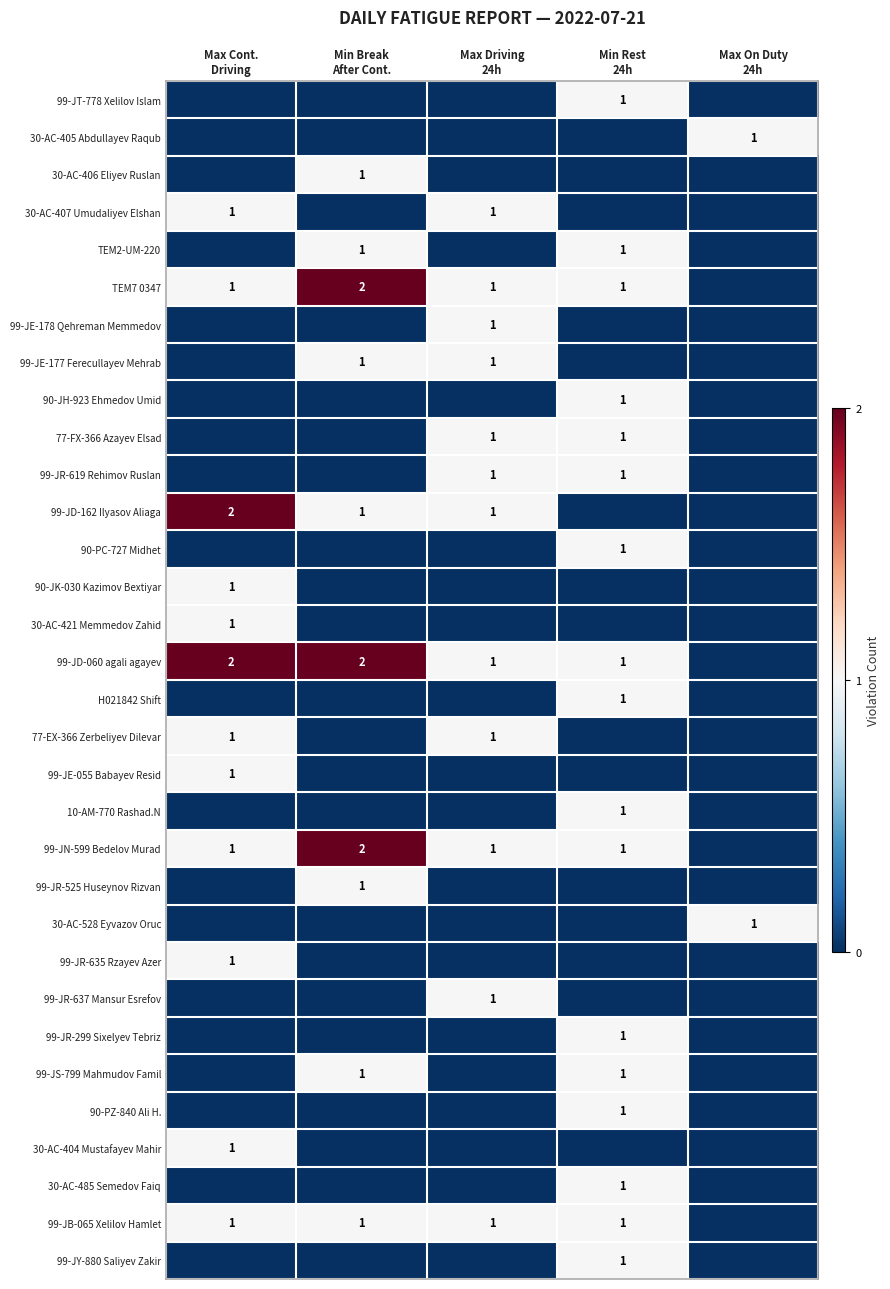

The value of 99-JD-060 agali agayev at Max On Duty 24h is 0. True or false?

True